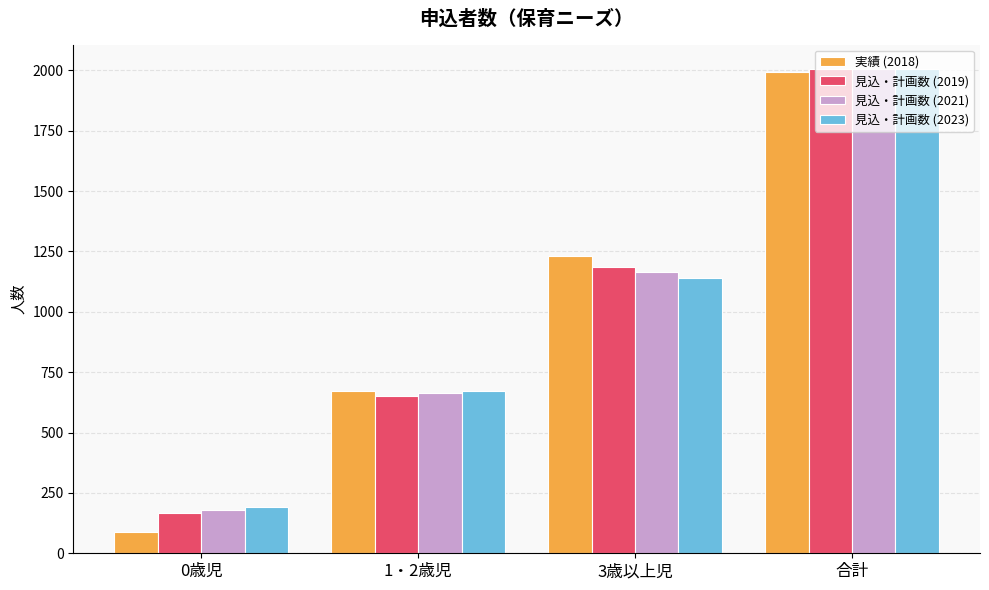

What position from the left is 3歳以上児?

3